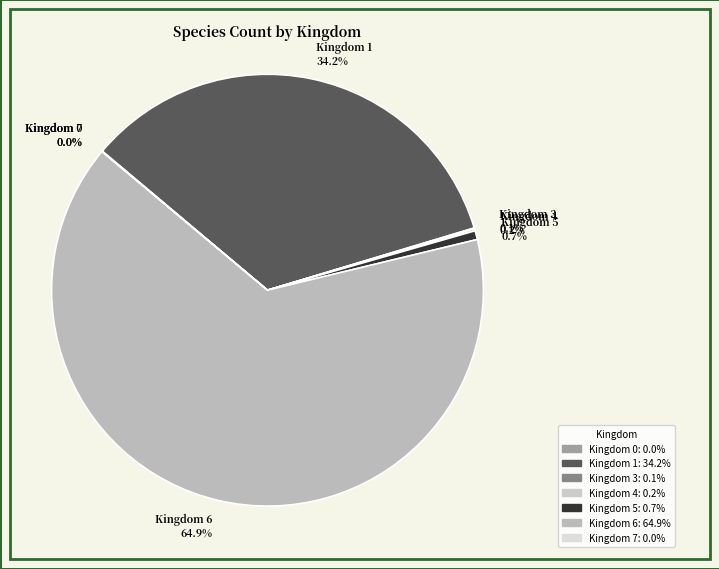

What is the largest slice in the pie chart?

Kingdom 6